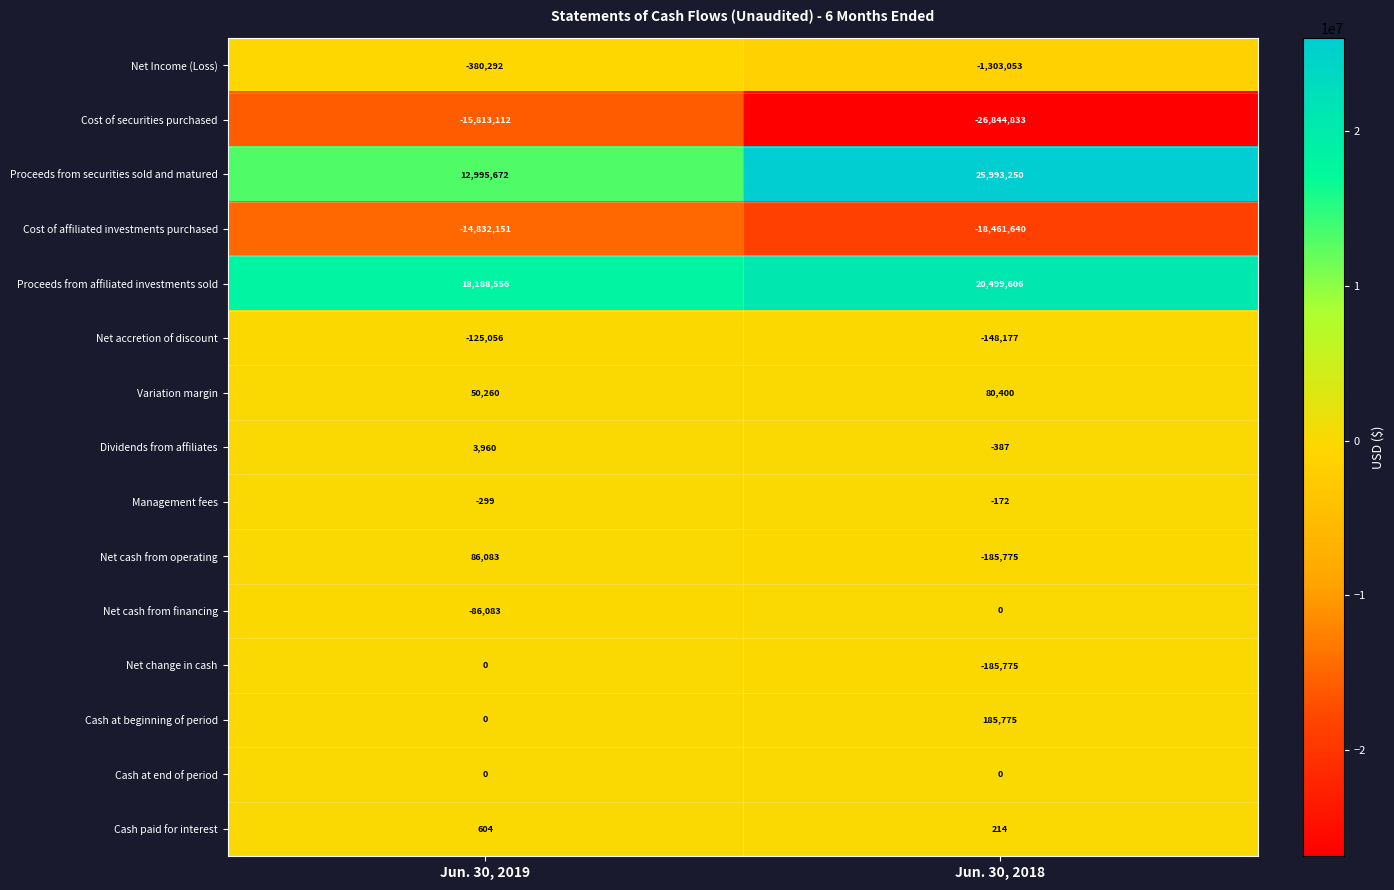

At which category is the sum across all series the highest?

Jun. 30, 2019